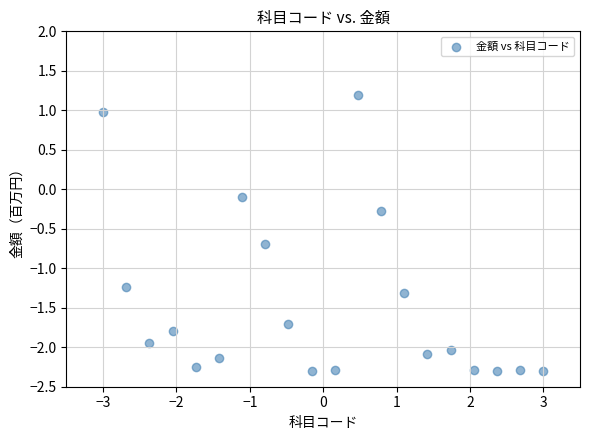

What is the range of Y values (max minus min)?

3.5